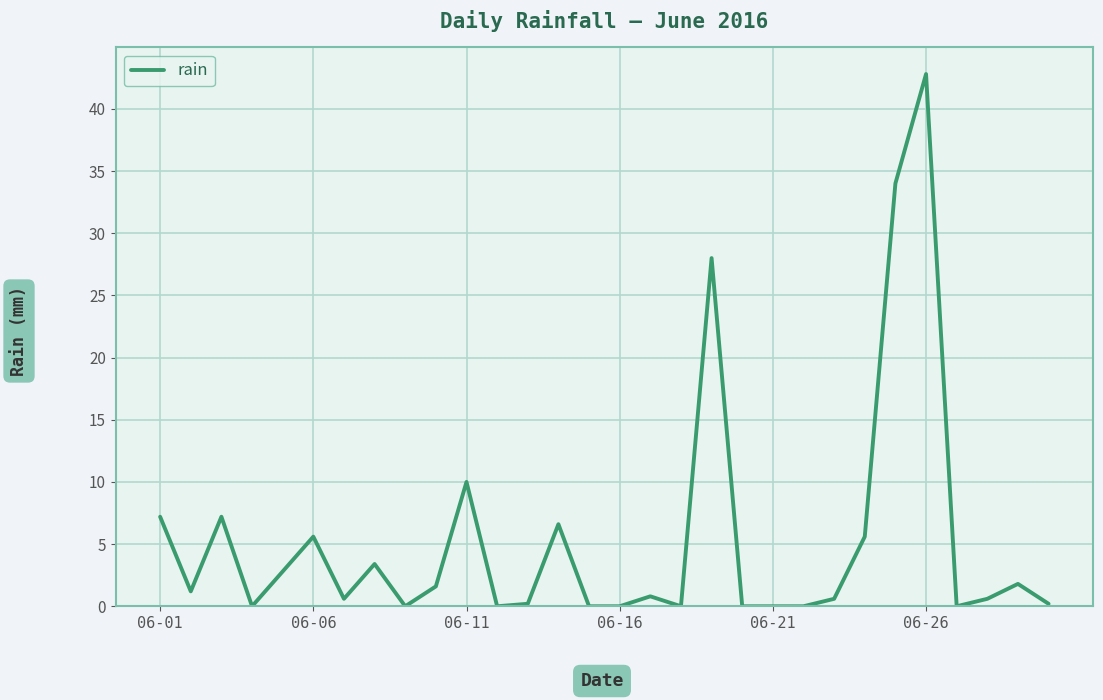

What is the maximum value shown in the chart?

42.8